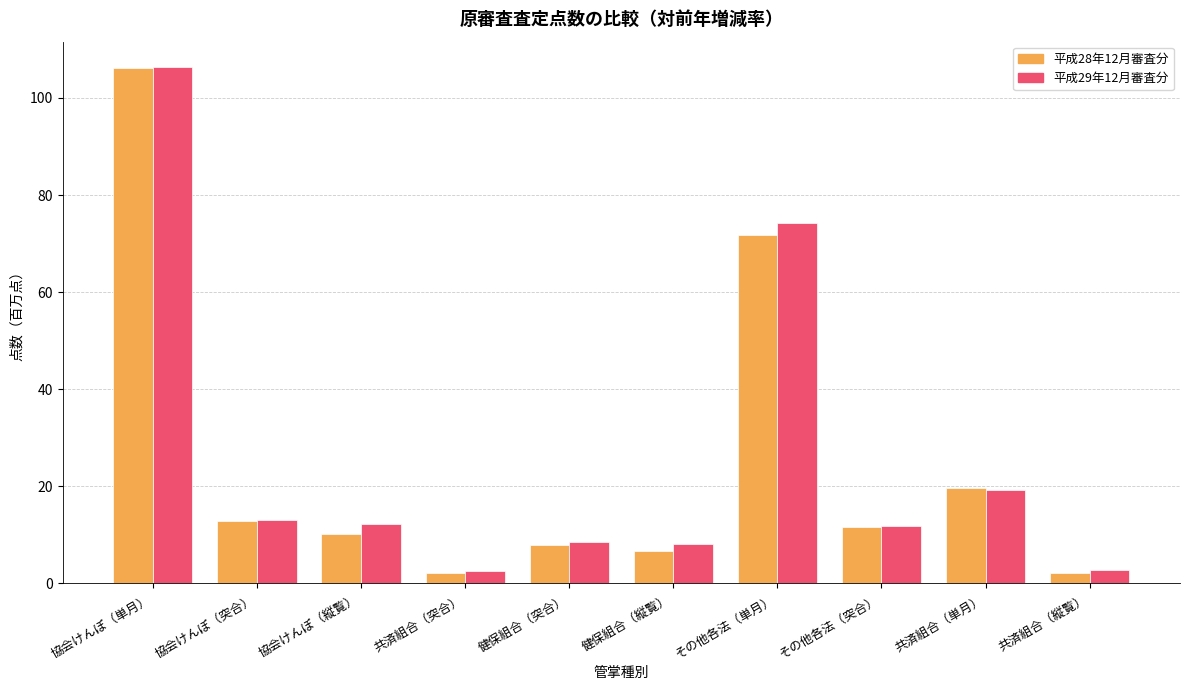

How many values in the 平成28年12月審査分 series are below 11?

5